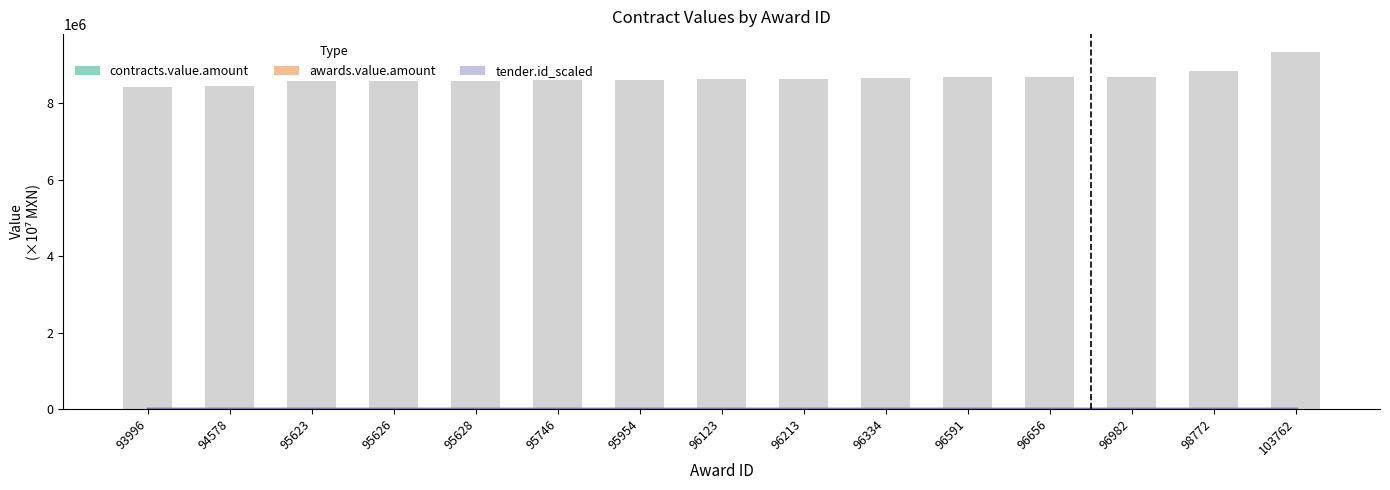

Is the value of awards.value.amount at 96334 greater than the value of contracts.value.amount at 98772?

No